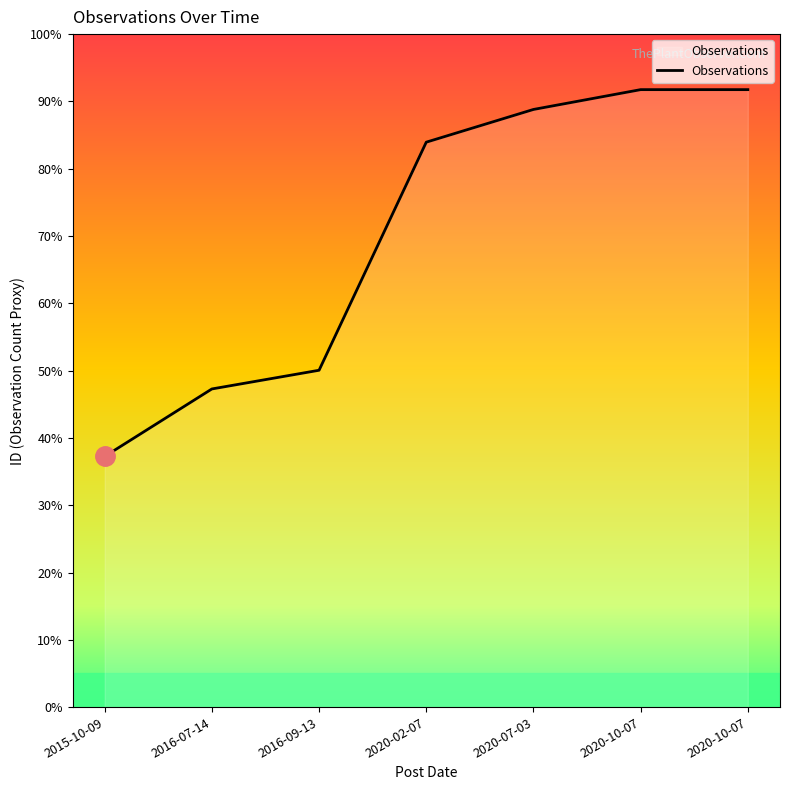

Is this an area chart (filled region under the line)?

Yes